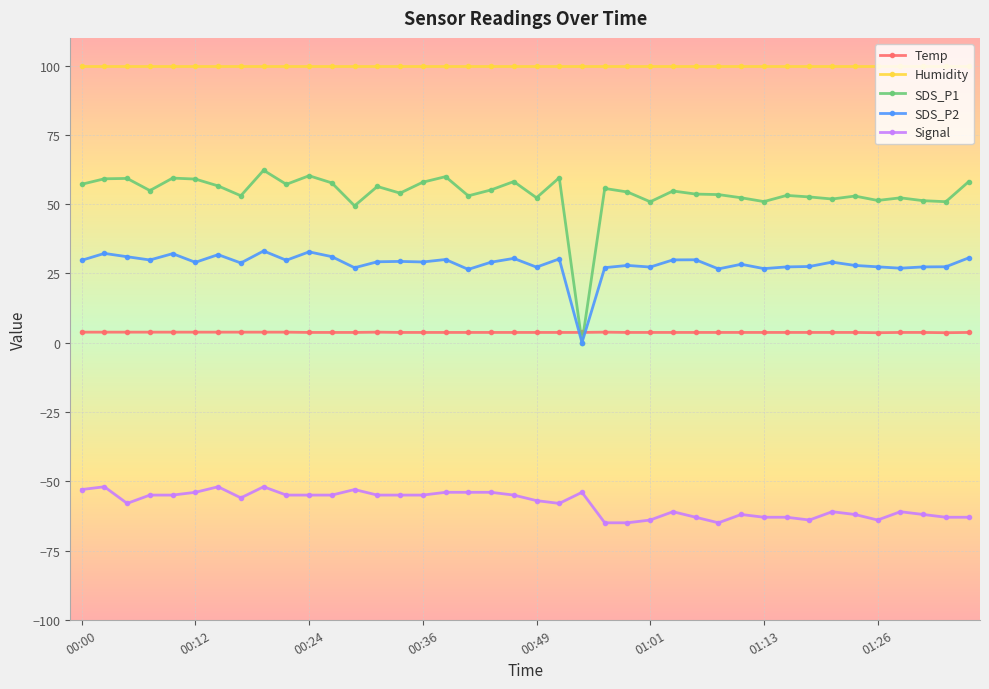

What is the maximum value shown in the chart?

99.9